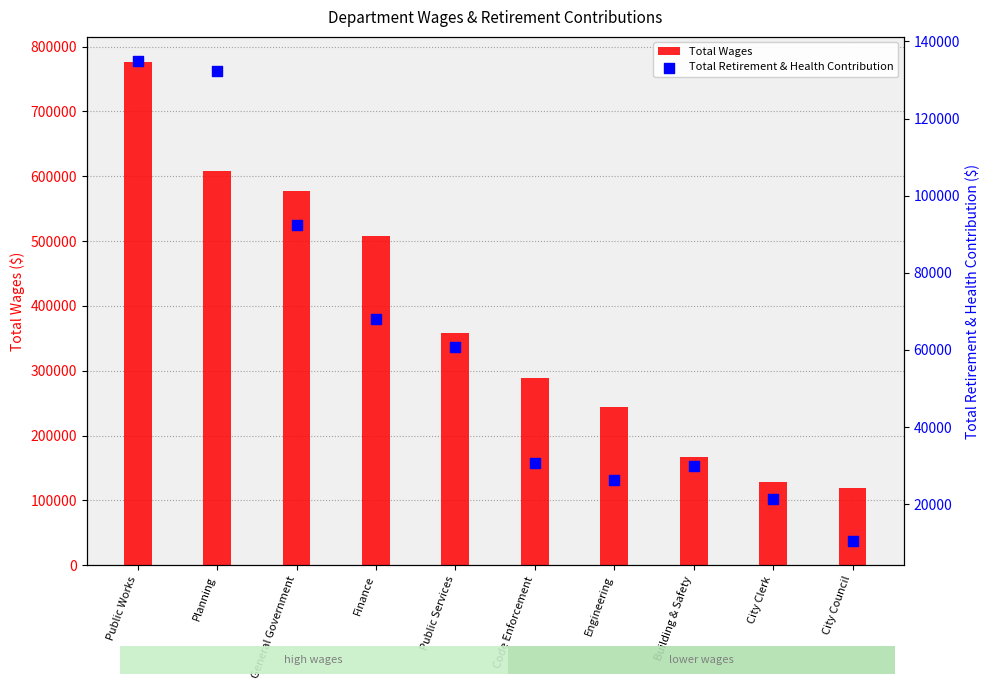

Is the value of Total Retirement & Health Contribution at General Government greater than the value of Total Wages at Public Services?

No